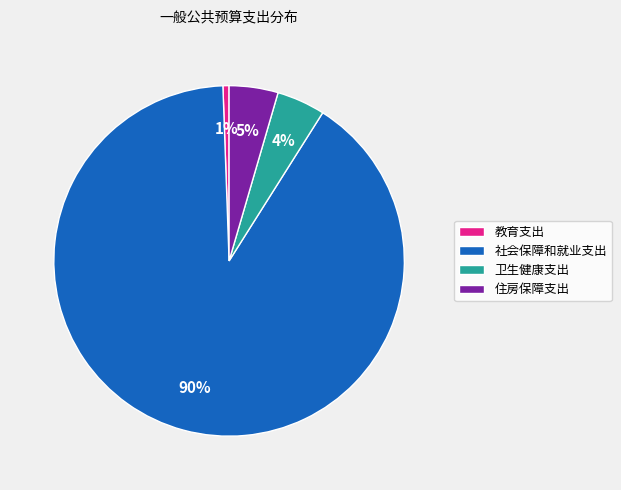

How many segments does this pie chart have?

4